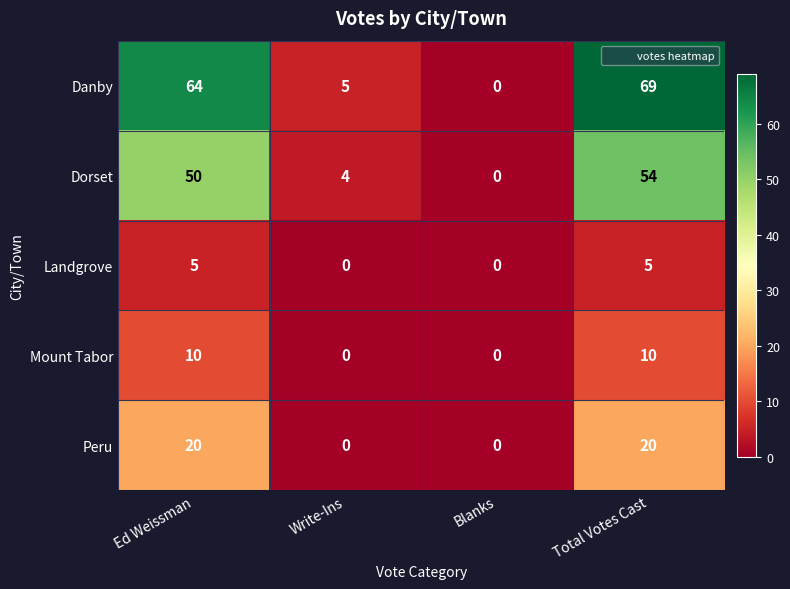

What is the difference between the second highest and second lowest values in the Dorset series?

46